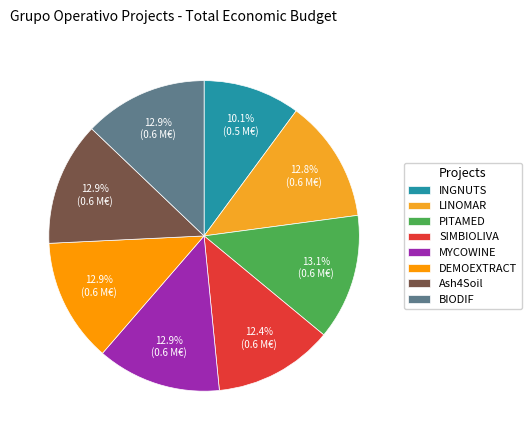

How many segments does this pie chart have?

8